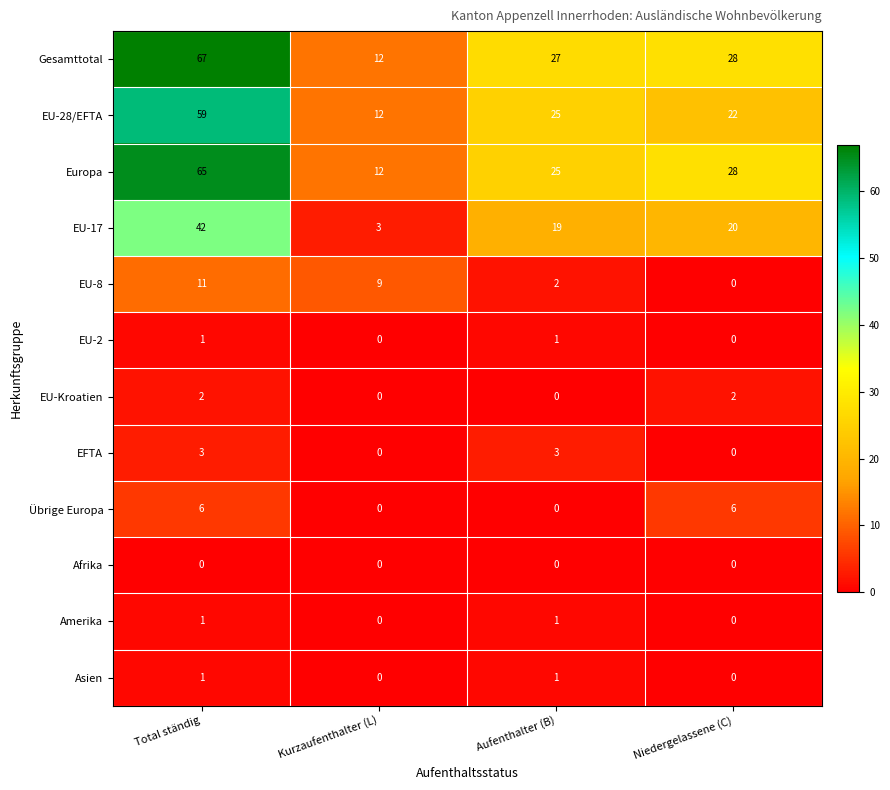

What is the approximate value of Europa at Kurzaufenthalter (L), to the nearest 10?

10